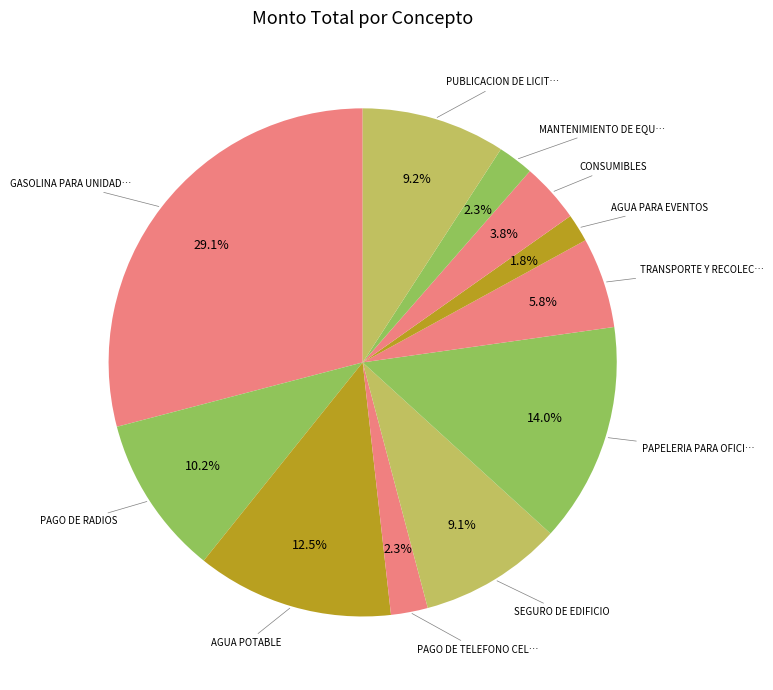

Count the number of slices in the pie.

11